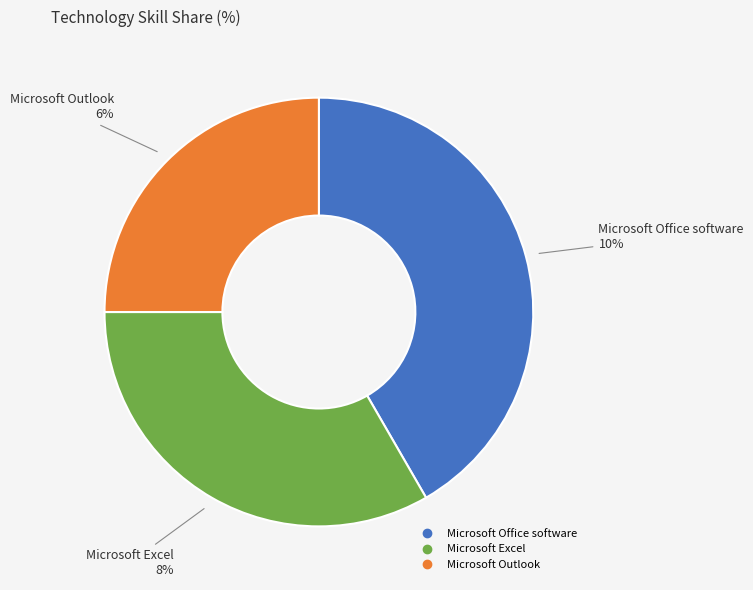

Approximately how many times larger is the value at Microsoft Excel compared to Microsoft Office software?

0.8